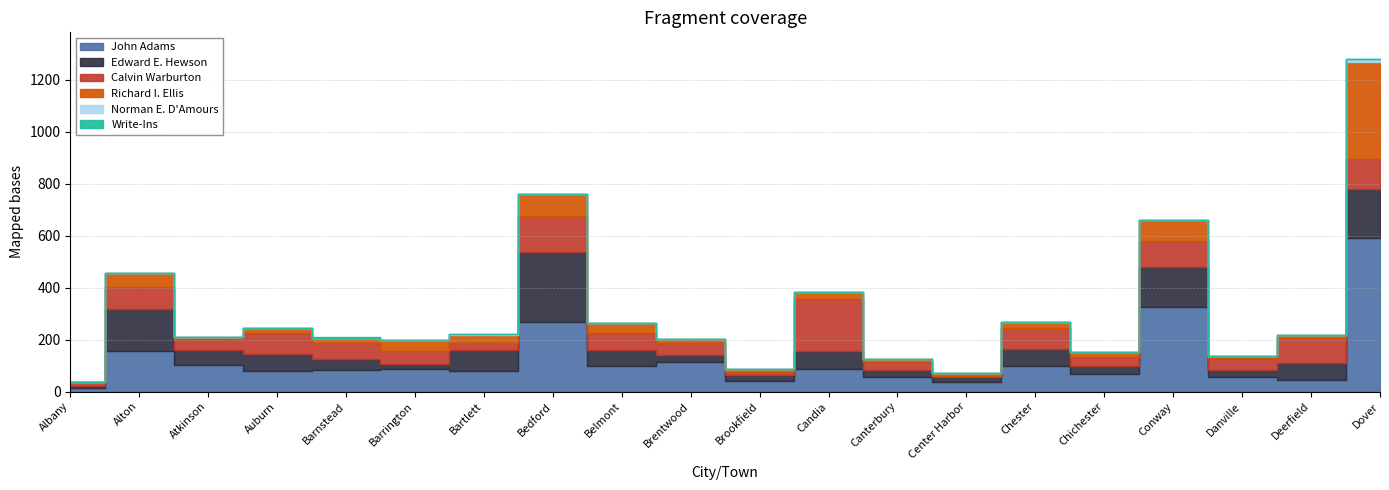

How many interior local peaks does the Write-Ins series have?

3